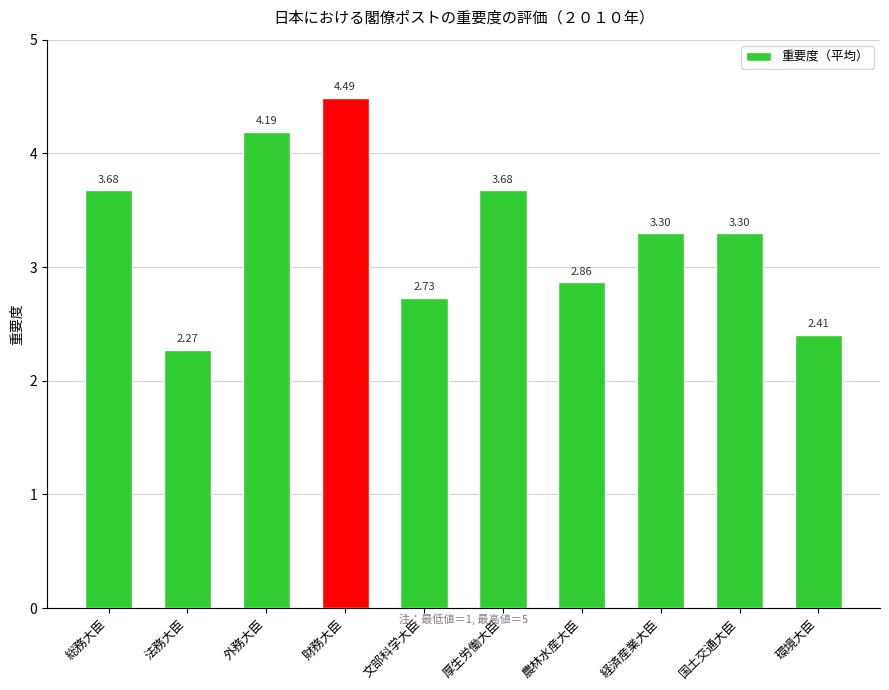

Which label corresponds to the smallest value in the chart?

法務大臣